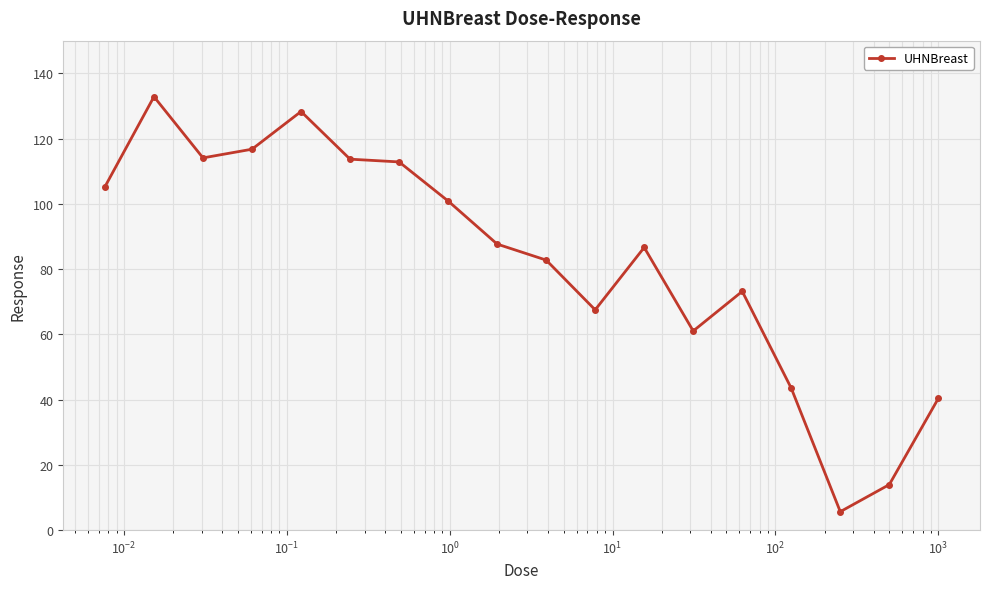

What is the value of the 7th point from the left?

112.8